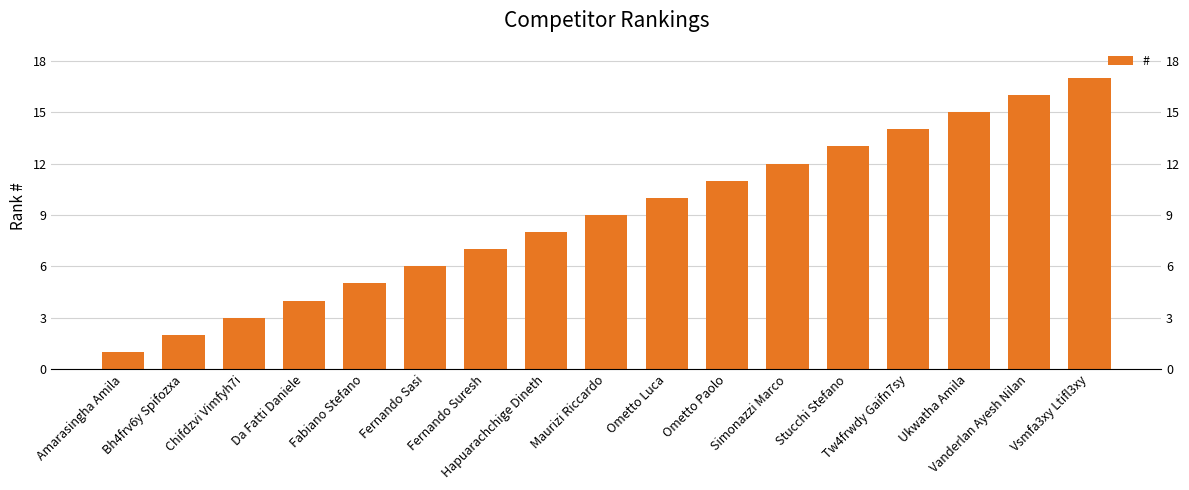

At which category does the chart reach its peak across all series?

Vsmfa3xy Ltifl3xy